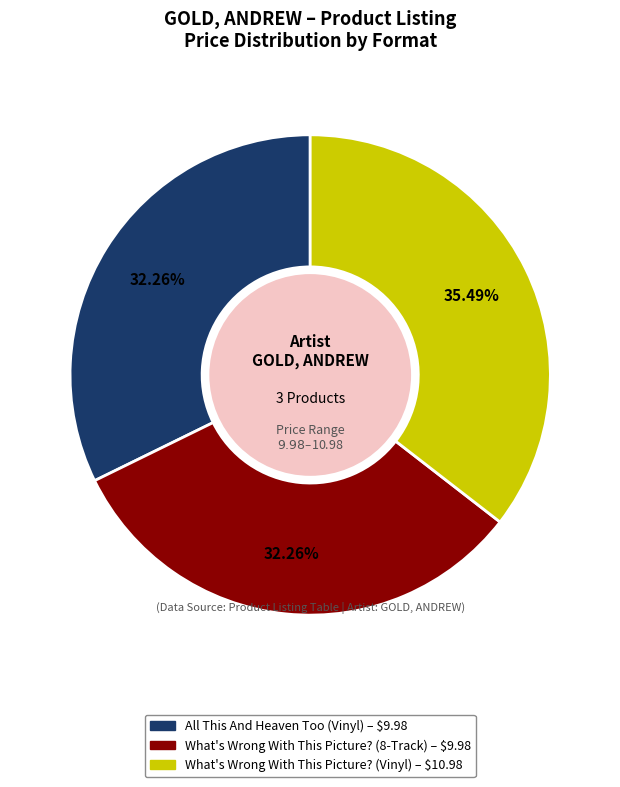

What percentage is NOT represented by What's Wrong With This Picture? (8-Track)?

67.7%